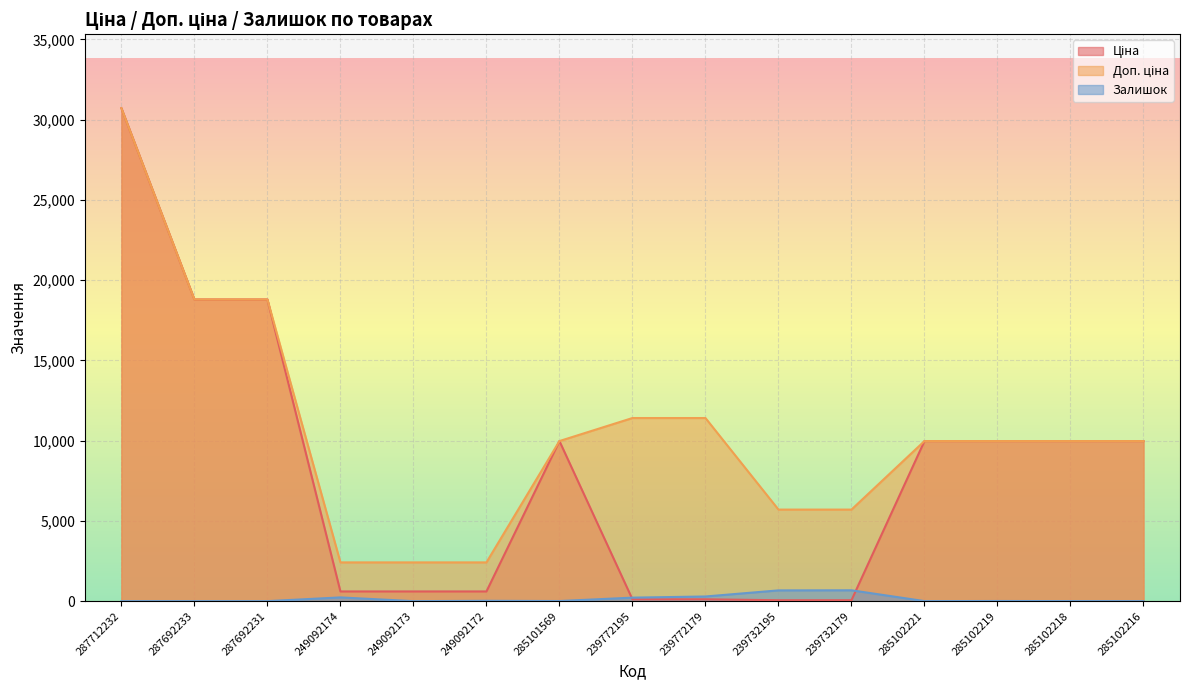

What is the sum of all Доп. ціна values?

159660.2